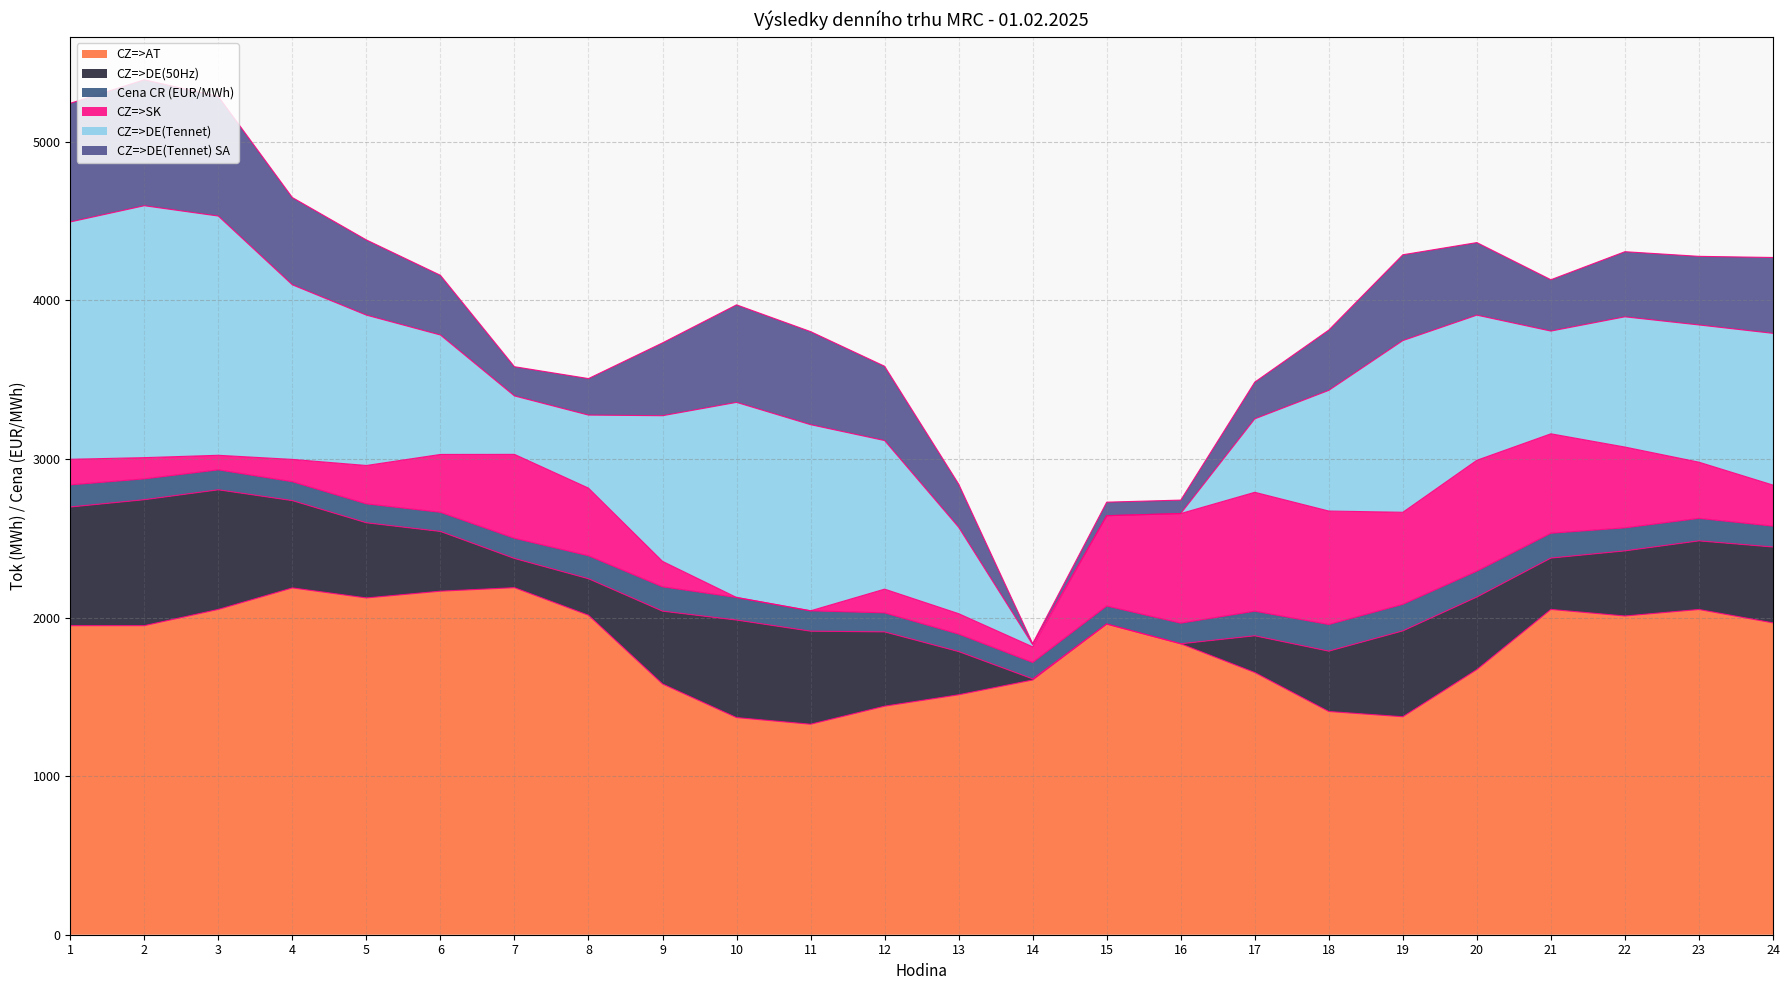

Which series has the largest total across all categories?

CZ=>AT